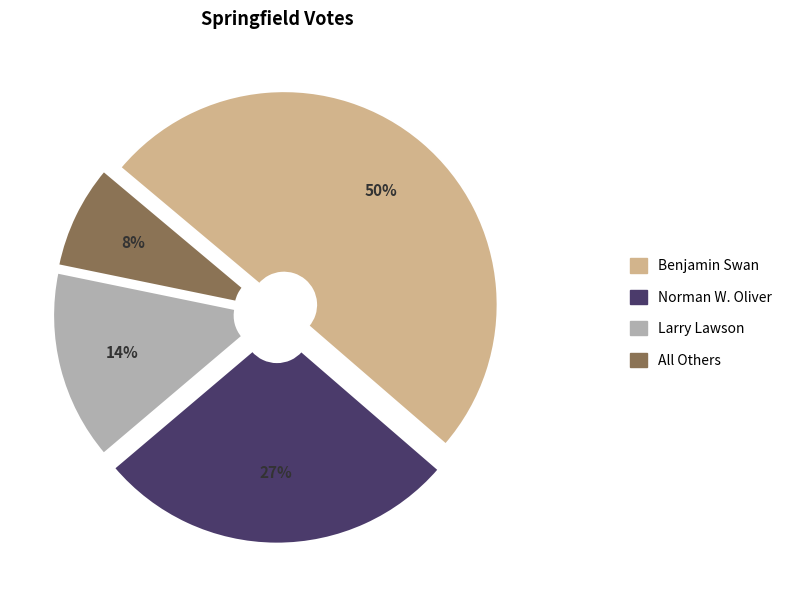

Which slice is the largest?

Benjamin Swan